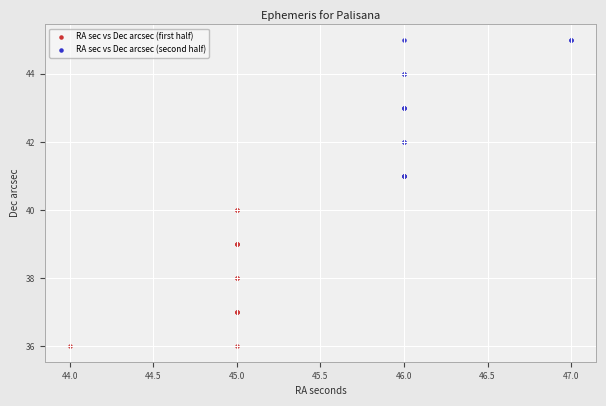

Which series contains the lowest Y value?

RA sec vs Dec arcsec (first half)